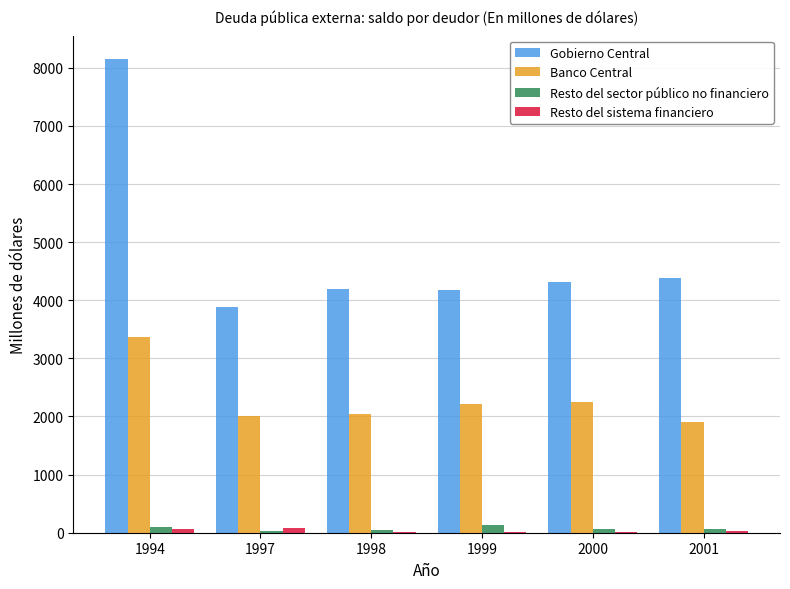

Is it true that Banco Central equals 2222.1 at 1999?

True